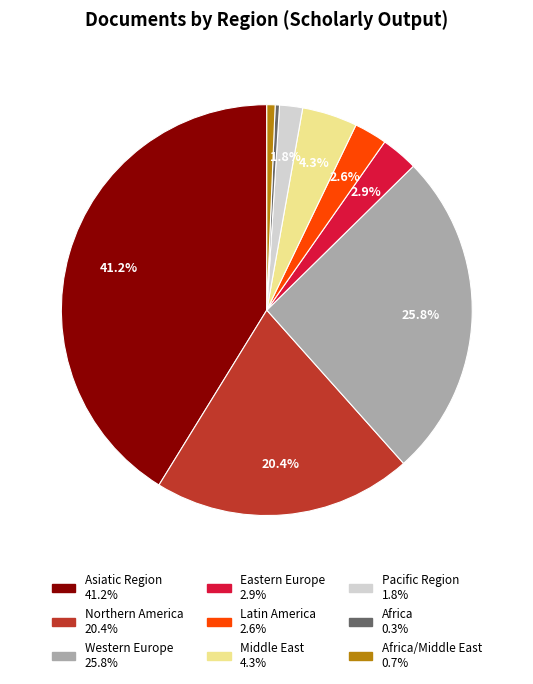

Is there a majority slice in this chart?

No